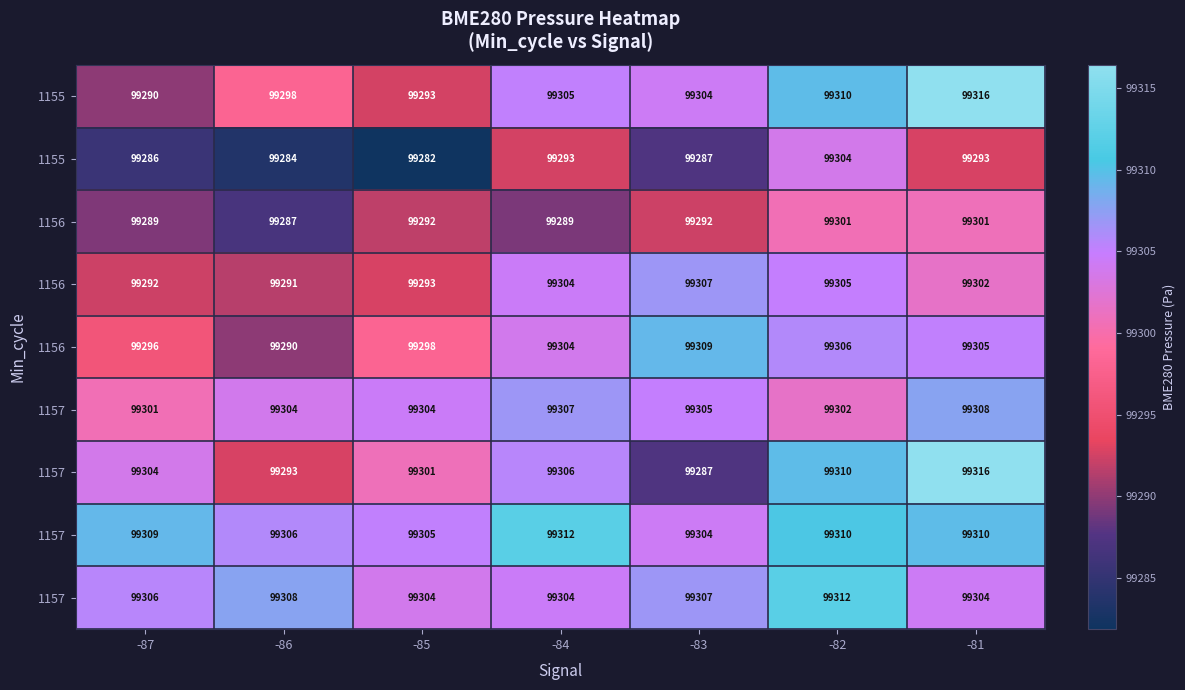

Which label corresponds to the smallest value in the chart?

-85